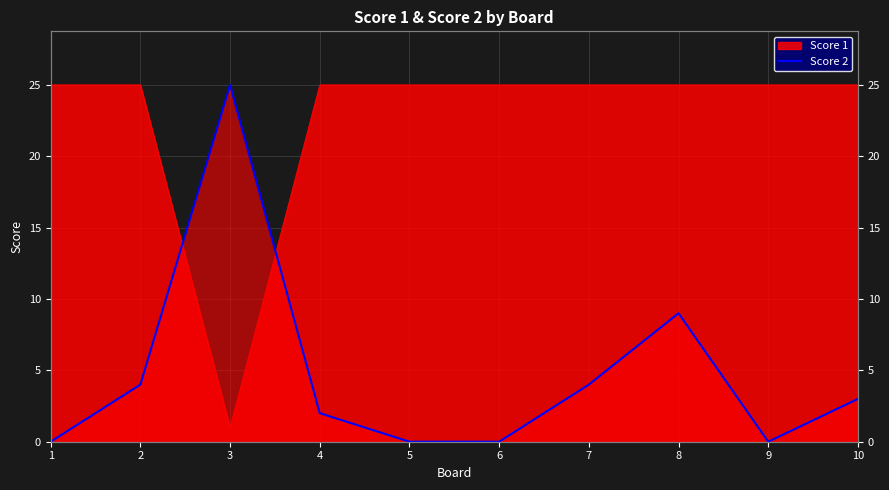

The chart shows a value of 13 at 3. True or false?

False